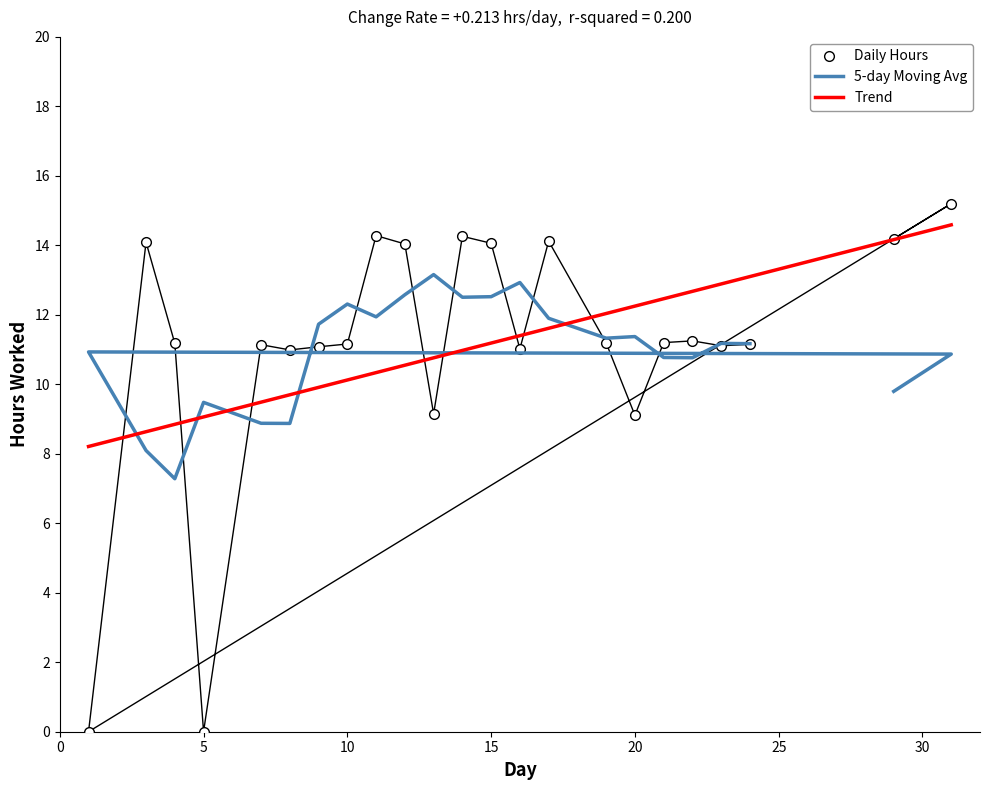

What is the average value?

11.1